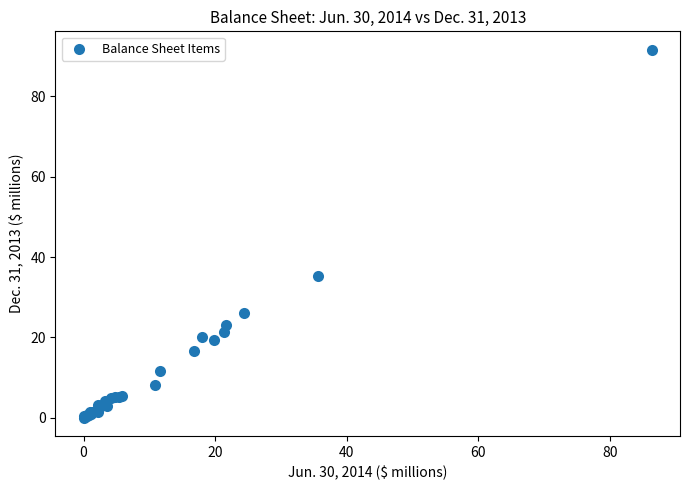

What Y value in the scatter plot is closest to 45?

35.3